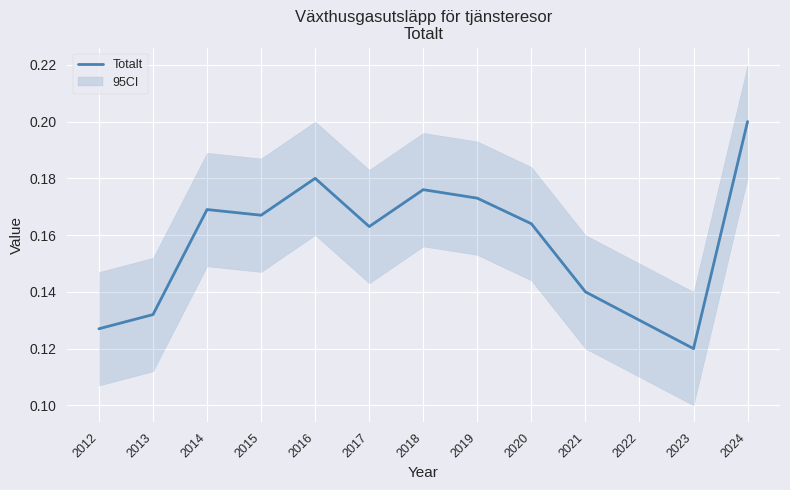

Which category has the lowest value across all series?

2023